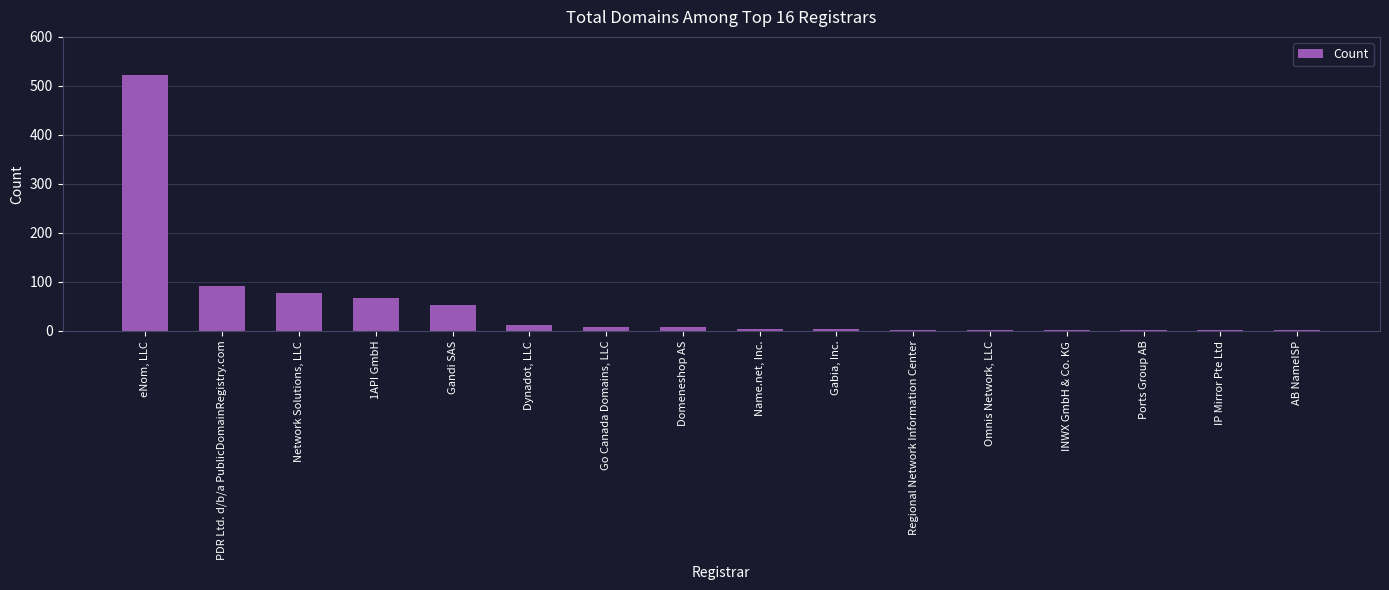

What is the average value?

54